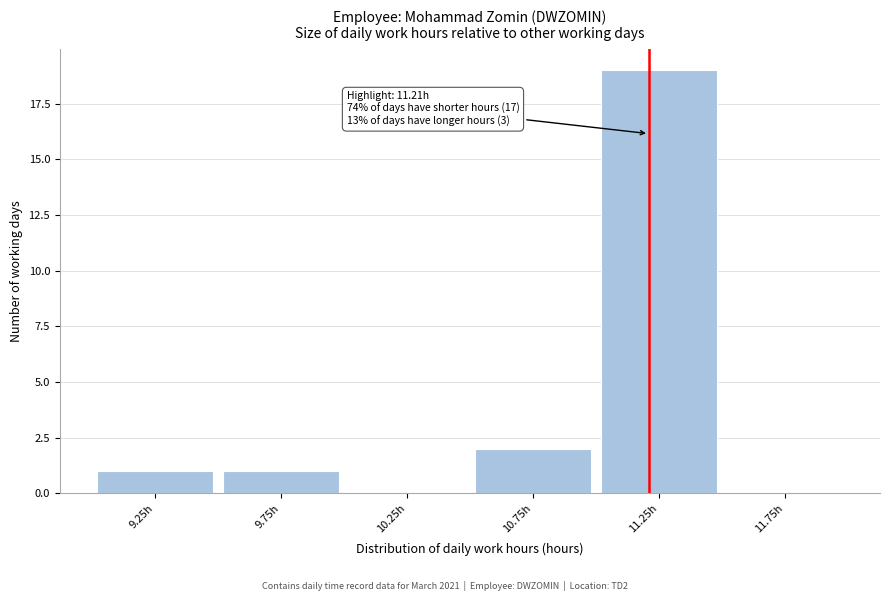

Over which range of the x-axis is the bar tallest?

11.0 to 11.5